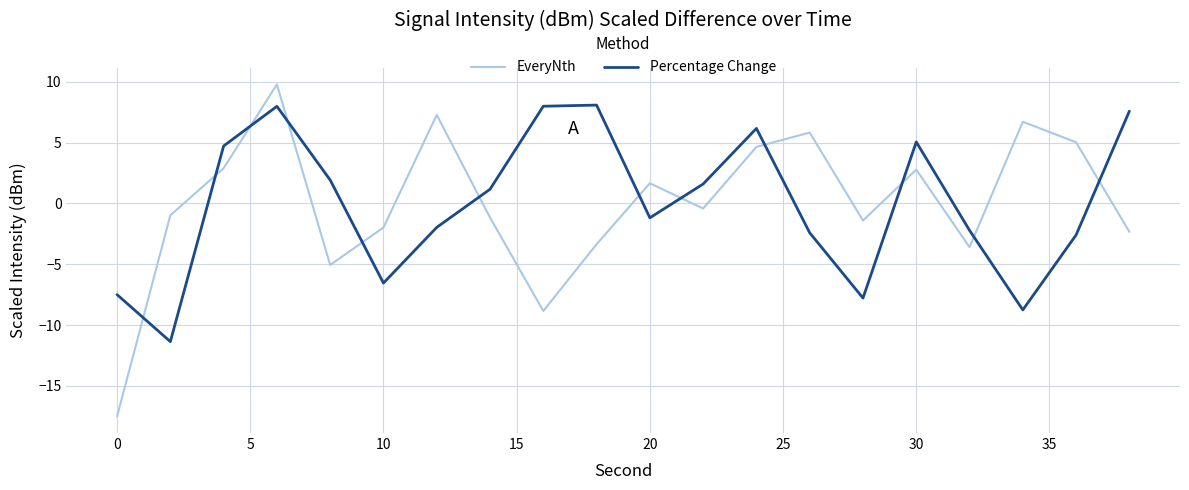

Which series has the widest spread of values?

EveryNth